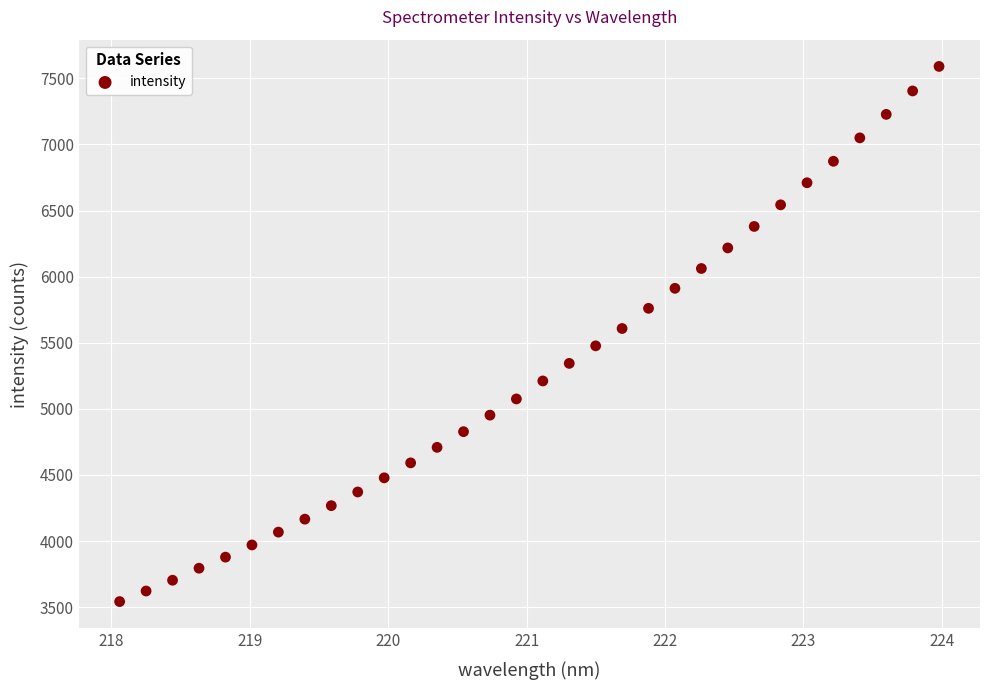

What is the range of Y values (max minus min)?

4047.0